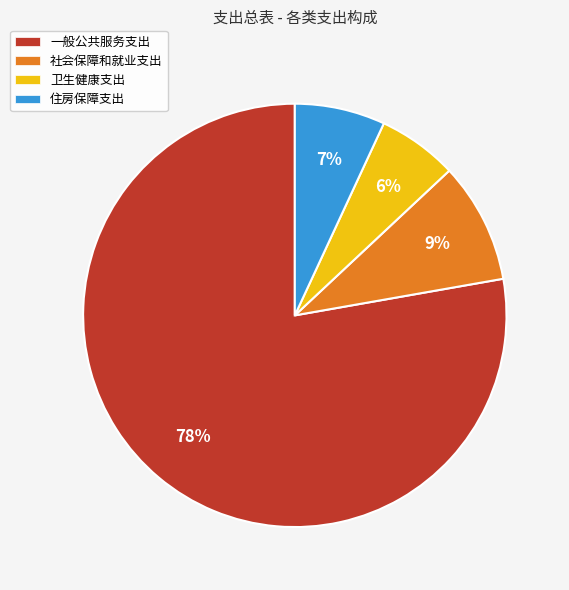

How many segments does this pie chart have?

4